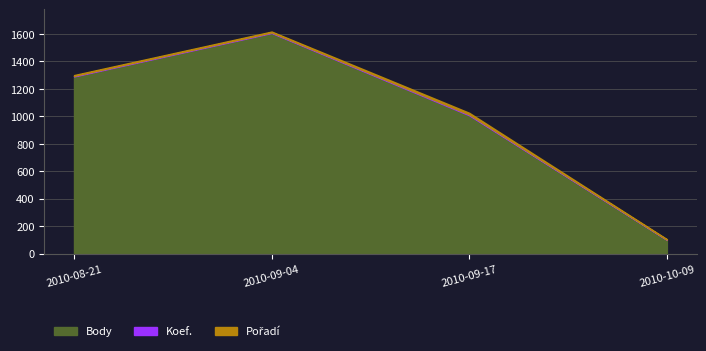

List the series in order of their peak value, highest first.

Body, Pořadí, Koef.